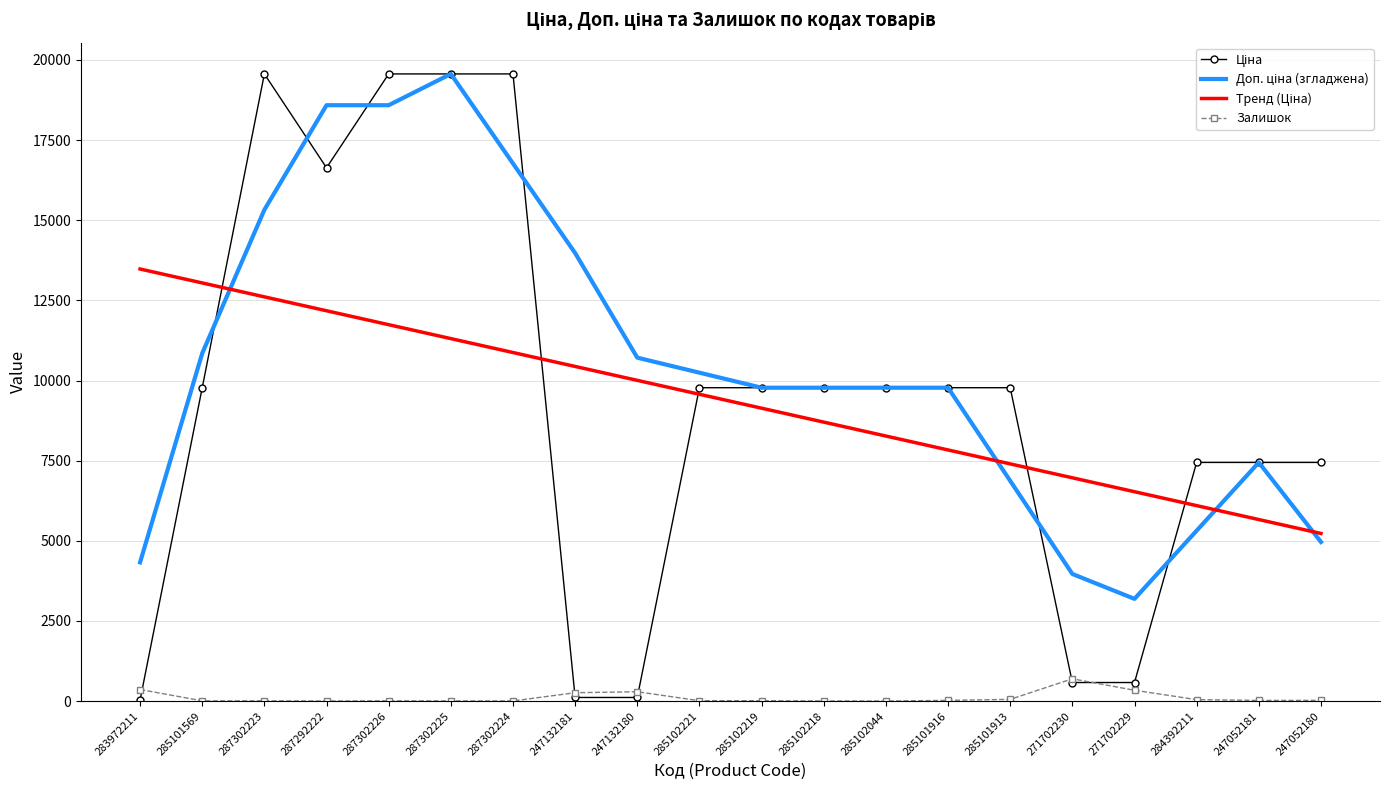

Is it true that Залишок equals 5.0 at 287302225?

True